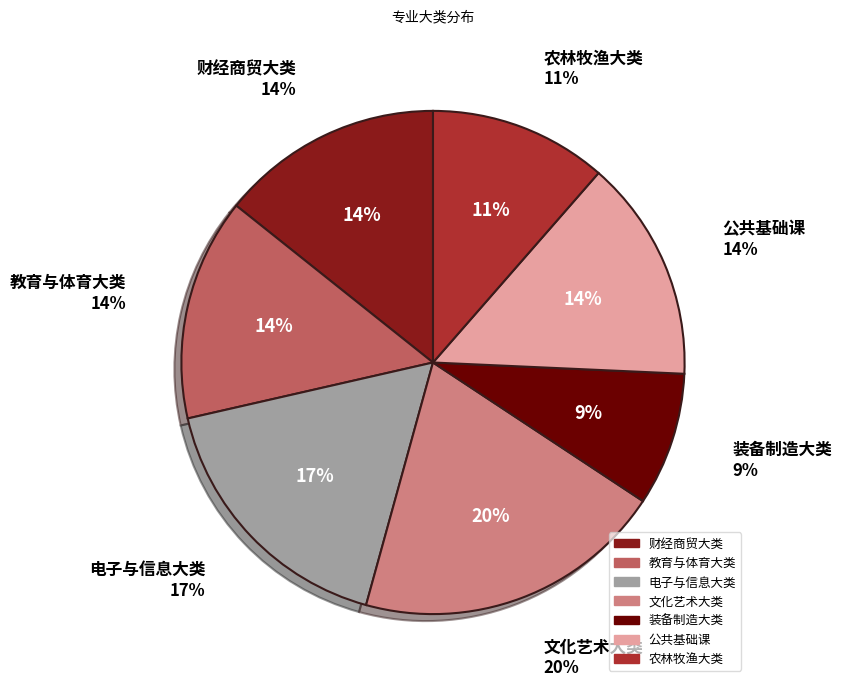

The 电子与信息大类 slice represents 8% of the pie. True or false?

False